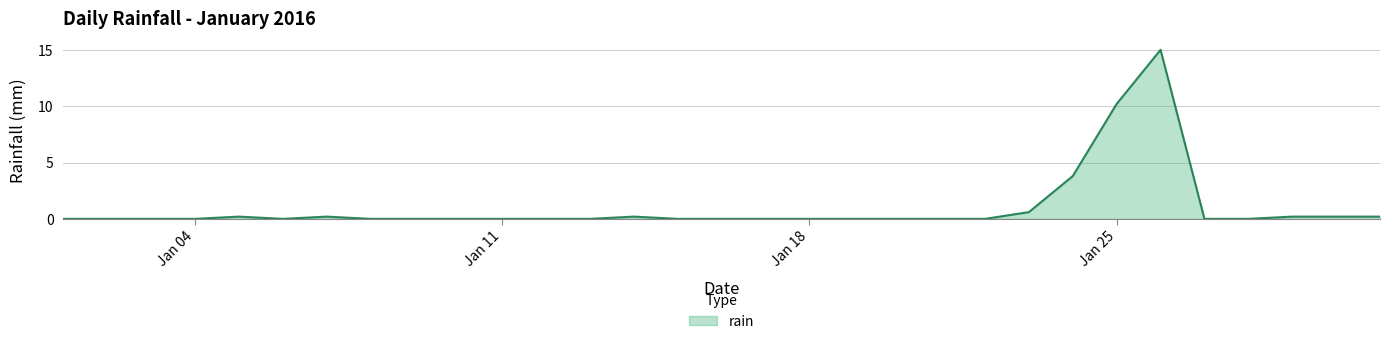

True or false: there are more than 1 points higher than both neighbors.

True